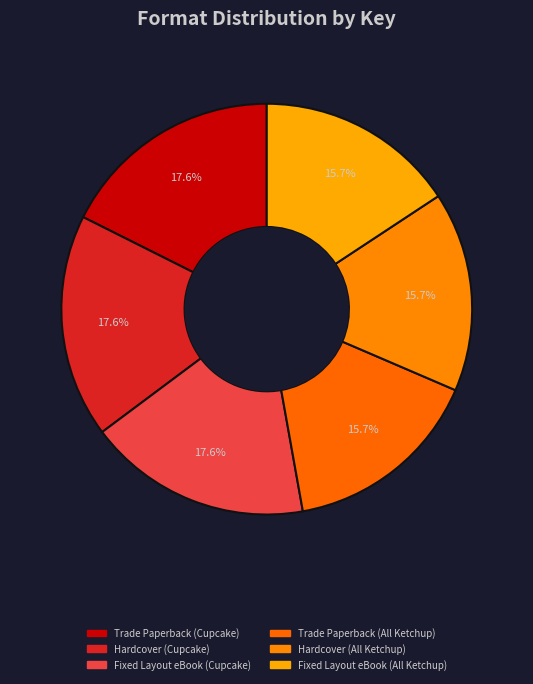

Is Hardcover (All Ketchup) the majority of the pie?

No